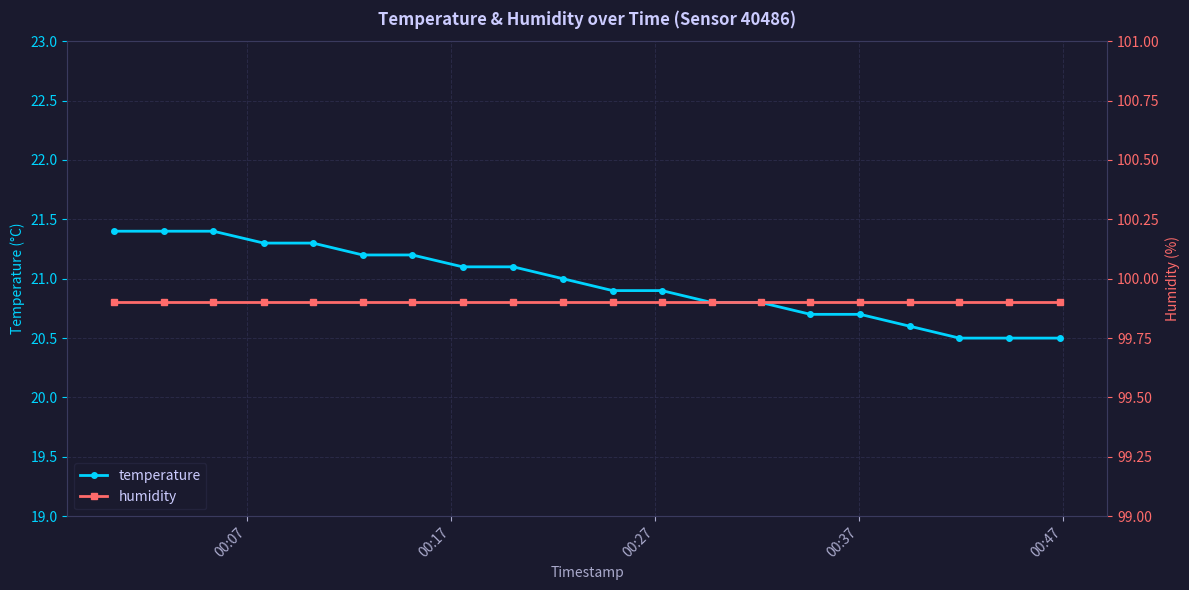

Rank the series by their average value, from lowest to highest.

temperature, humidity